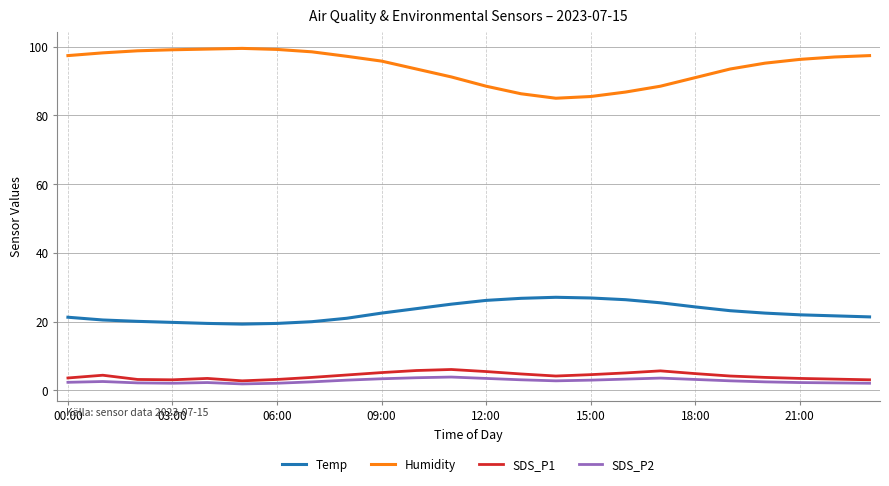

What is the sum of all Humidity values?

2258.7